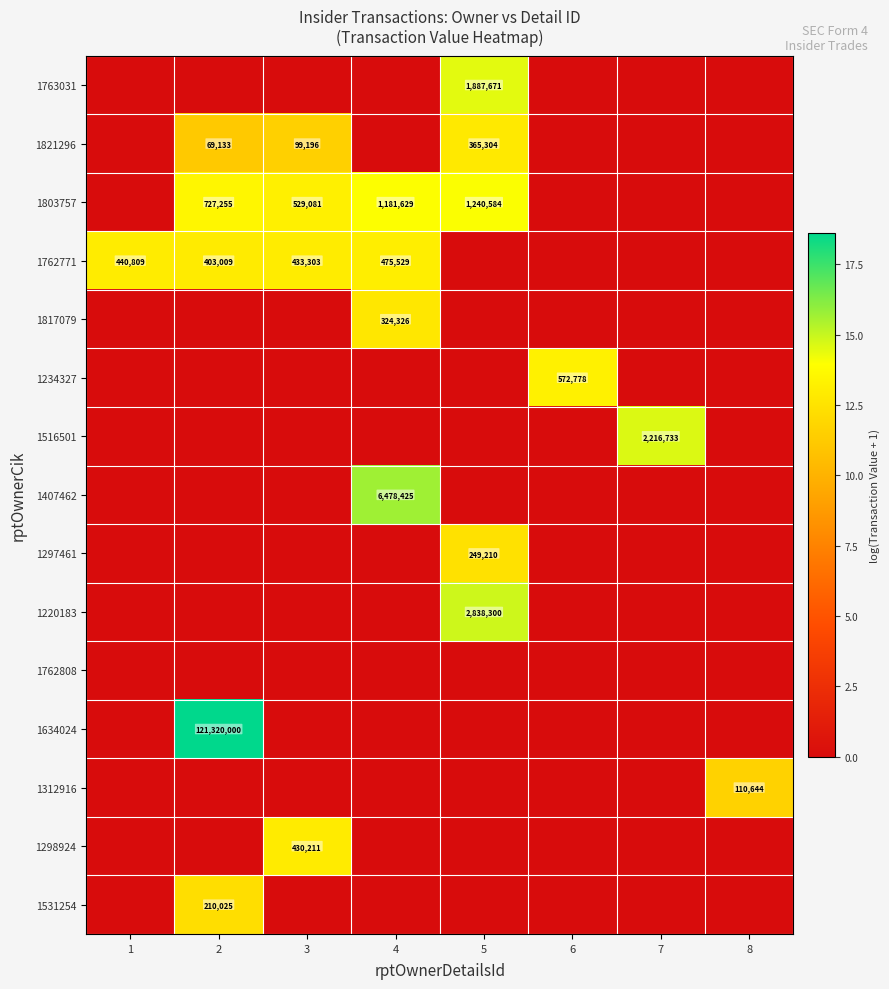

What is the maximum value shown in the chart?

18.6